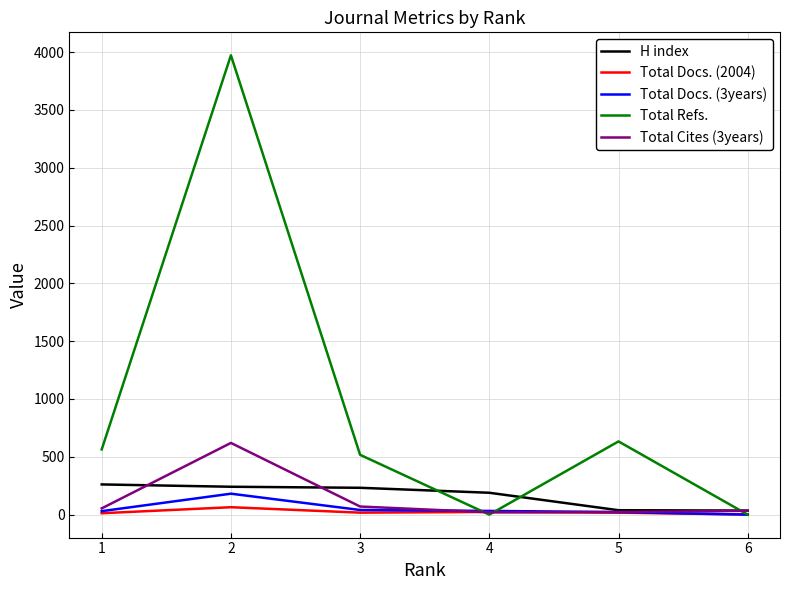

Which series has the widest spread of values?

Total Refs.